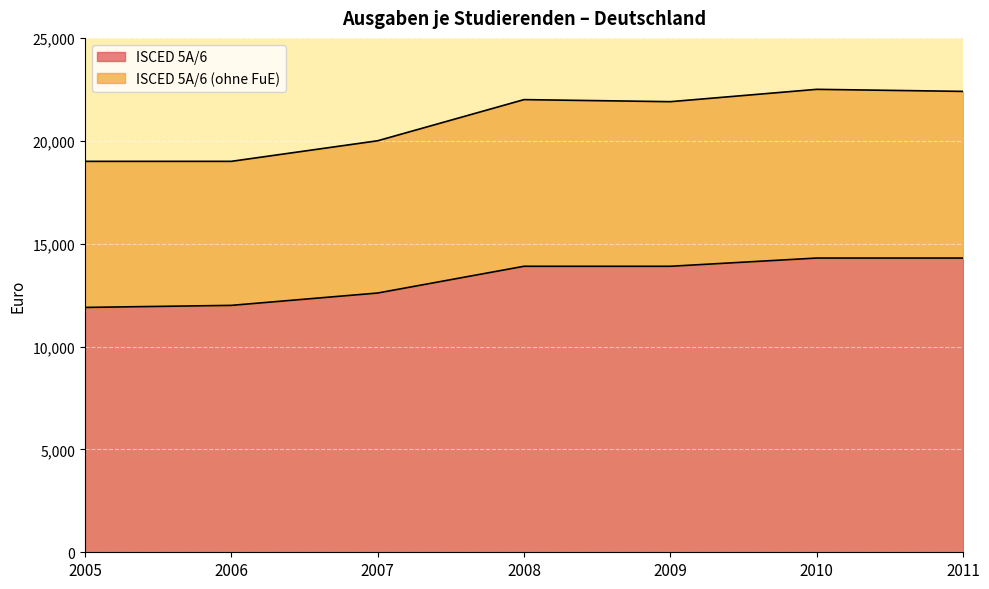

What is the difference between the highest and lowest values at 2011?

8100